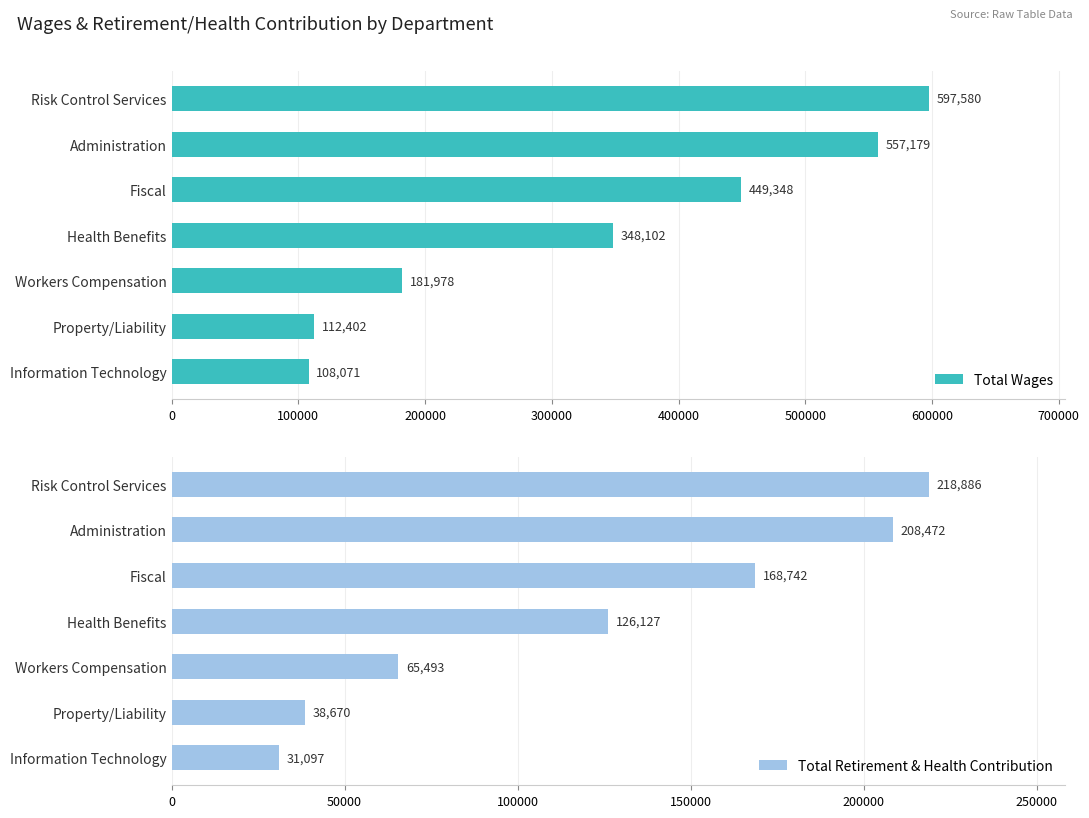

The Total Wages series shows 181978 at Workers Compensation. True or false?

True